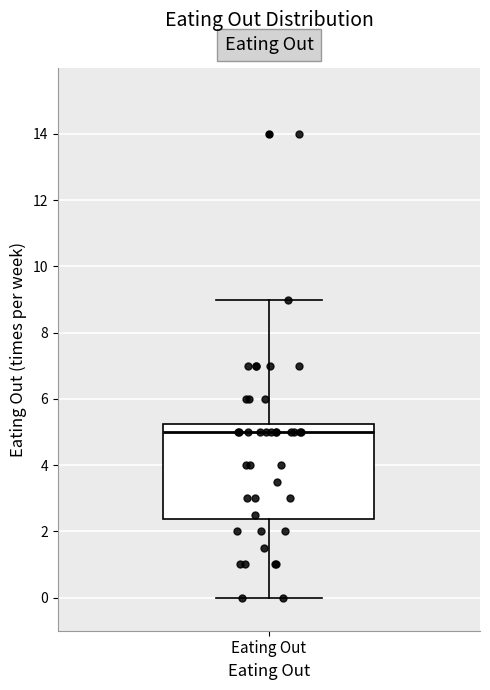

Where is the lower edge of the box for Eating Out on the y-axis? The values are not printed on the chart, so give them approximately, as read against the axis.

2.4